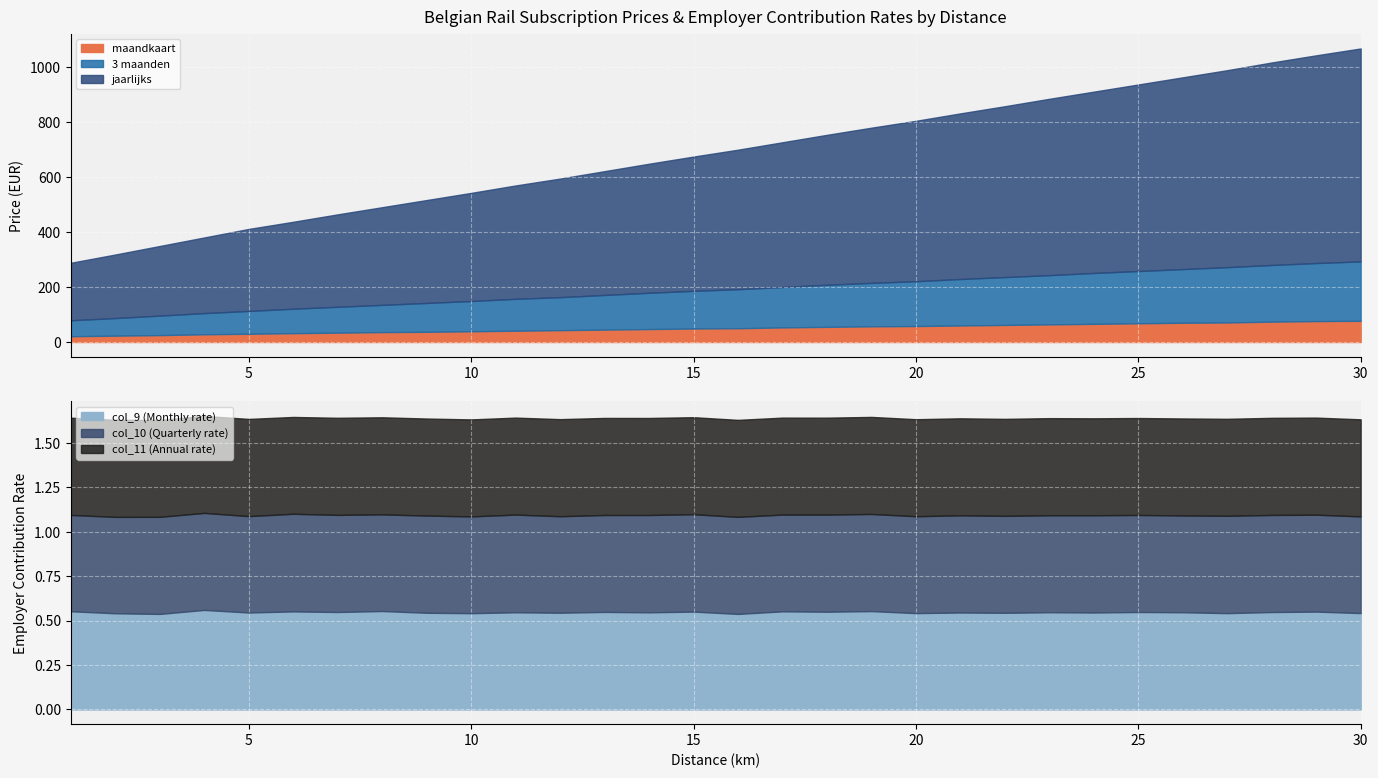

Which series changed the most between 13 and 16?

jaarlijks